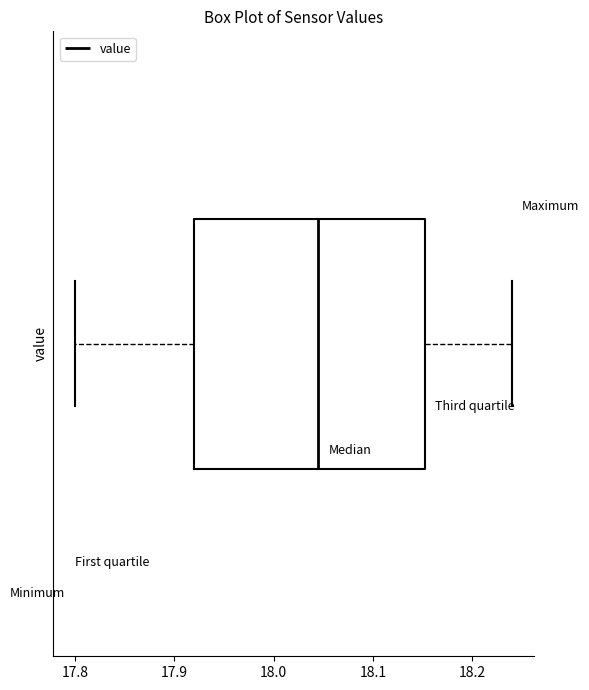

Transcribe this box plot: give where the median line is, the range the box spans, and where the two whiskers end, as read against the x-axis. The values are not printed on the chart, so give them approximately, as read against the axis.

median 18.05, box 17.92 to 18.15, whiskers 17.80 to 18.24